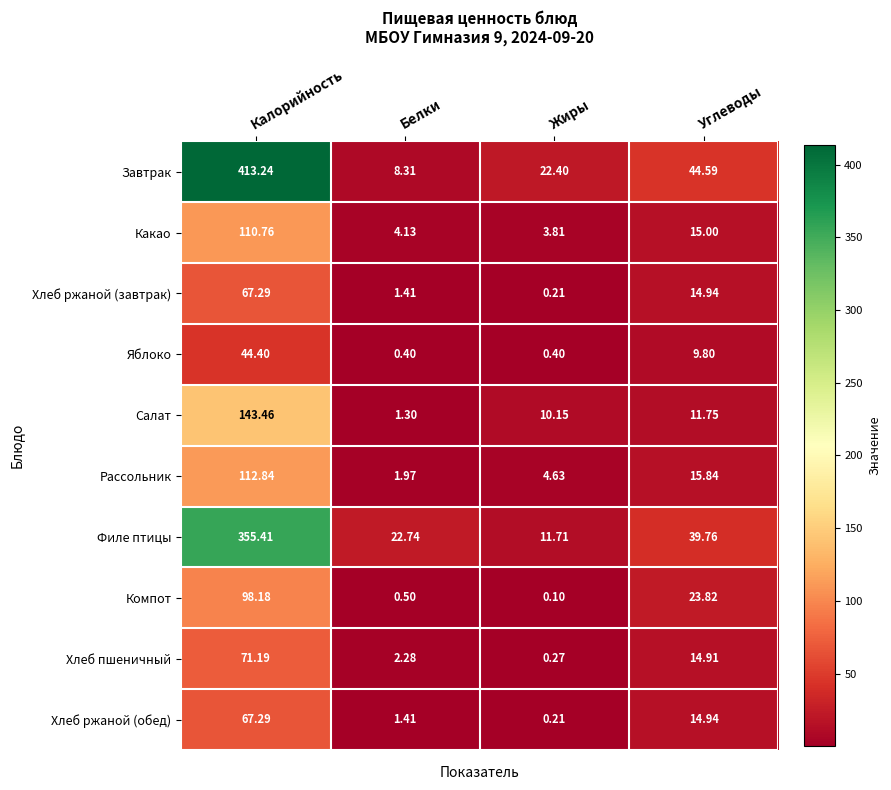

How many series are shown in this chart?

10